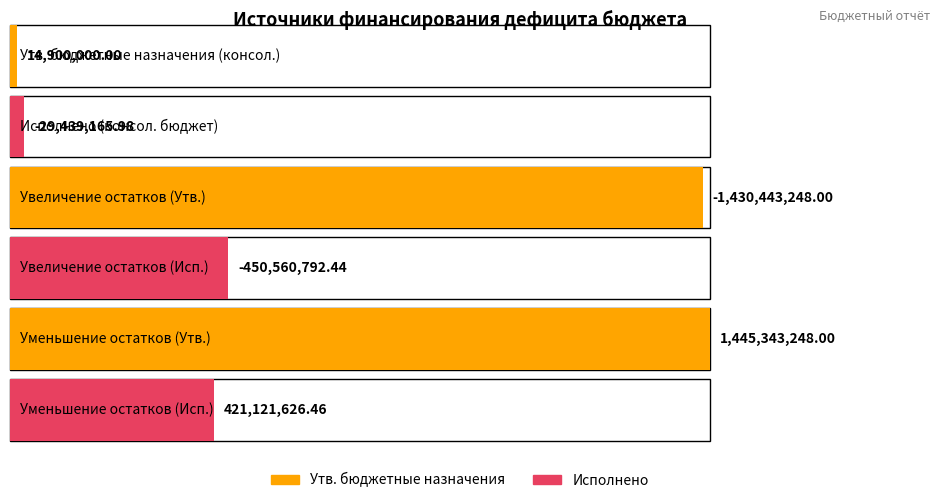

Rank the series by their average value, from highest to lowest.

Утвержденные назначения (консол. бюджет), Исполнено (консол. бюджет)